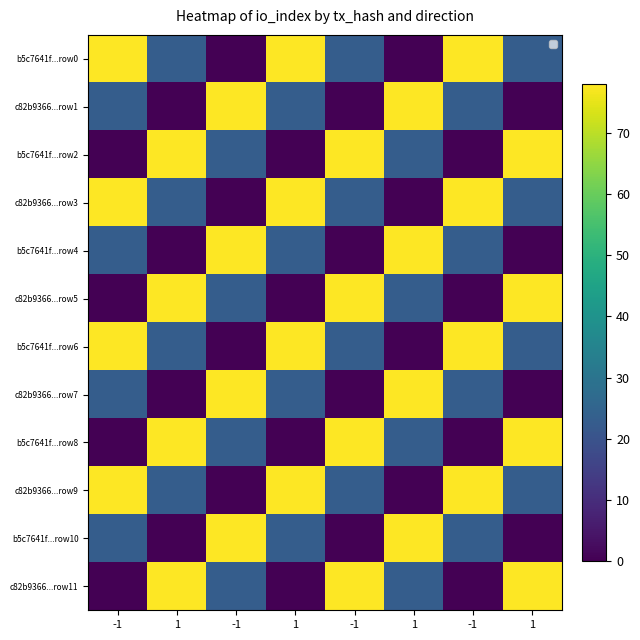

Where is b5c7641f...row4 nearest to the value 39?

-1